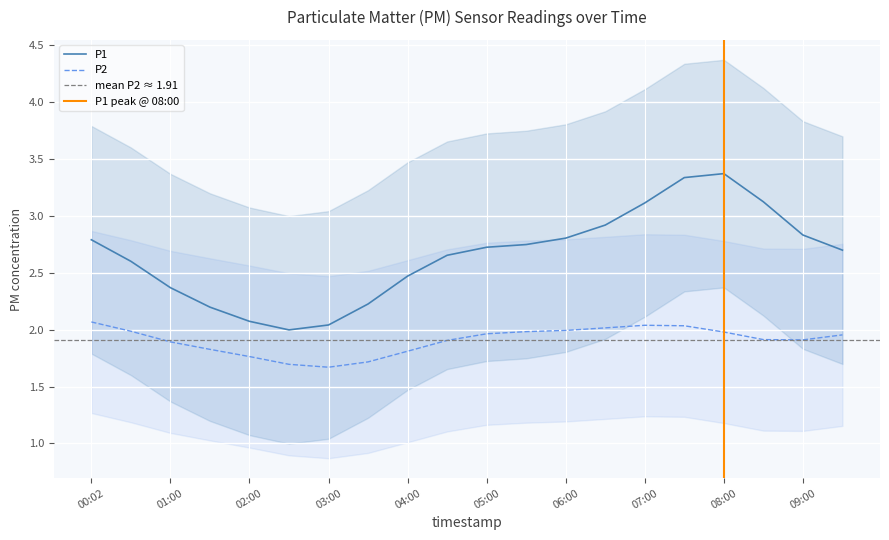

Which has a higher value, 08:00 or 01:00?

08:00